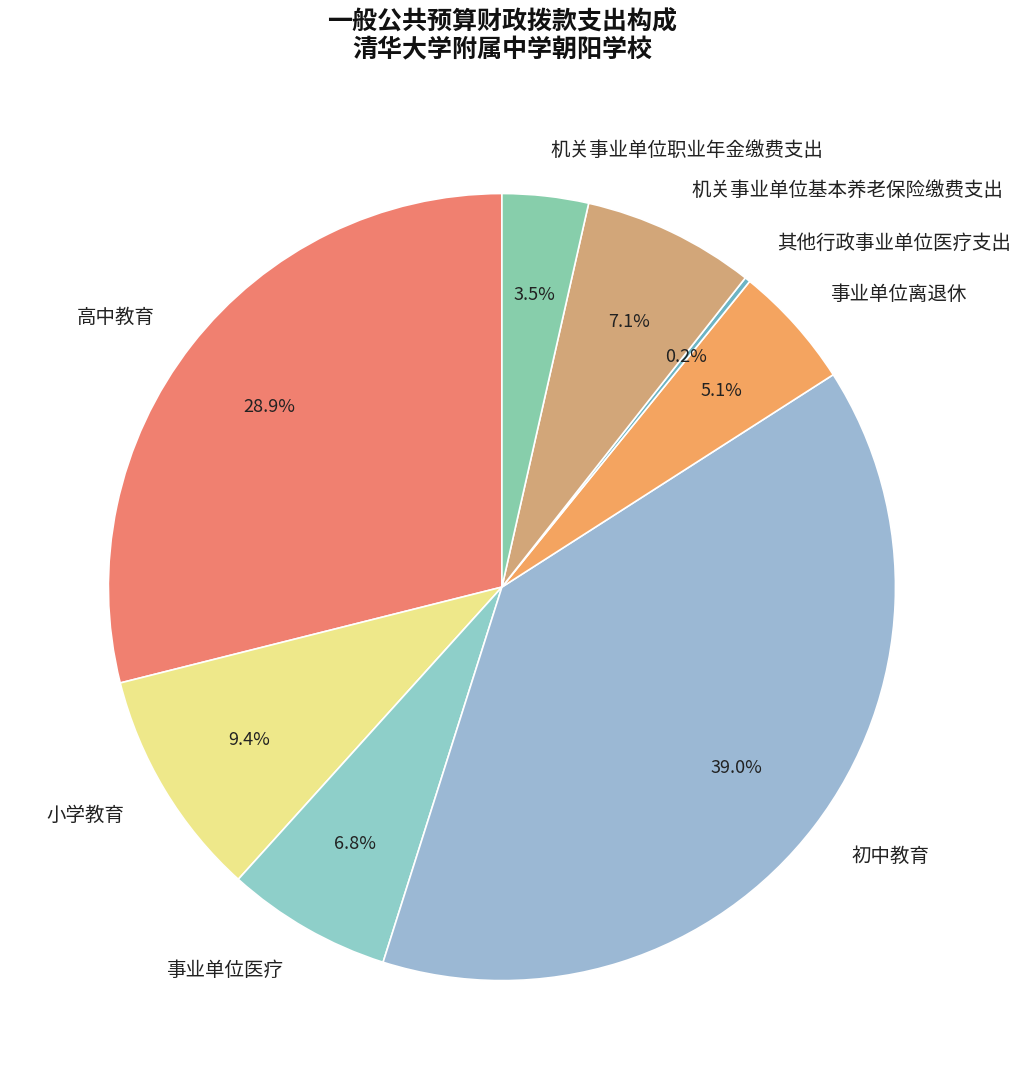

How much of the chart is everything except 初中教育?

61.0%